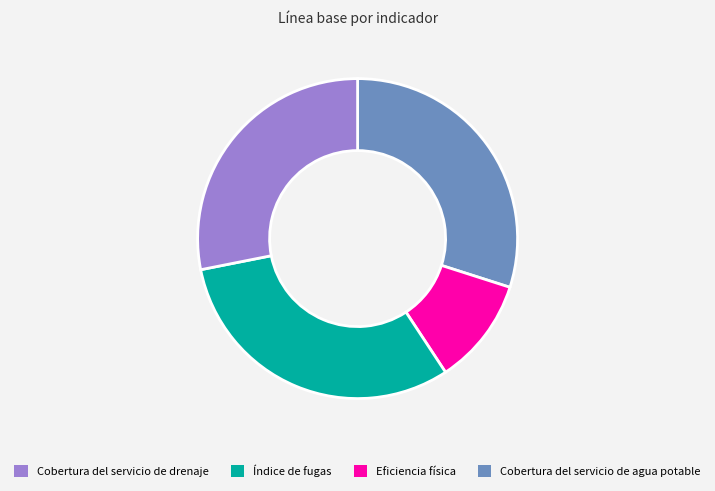

What is the largest slice in the pie chart?

Eficiencia física